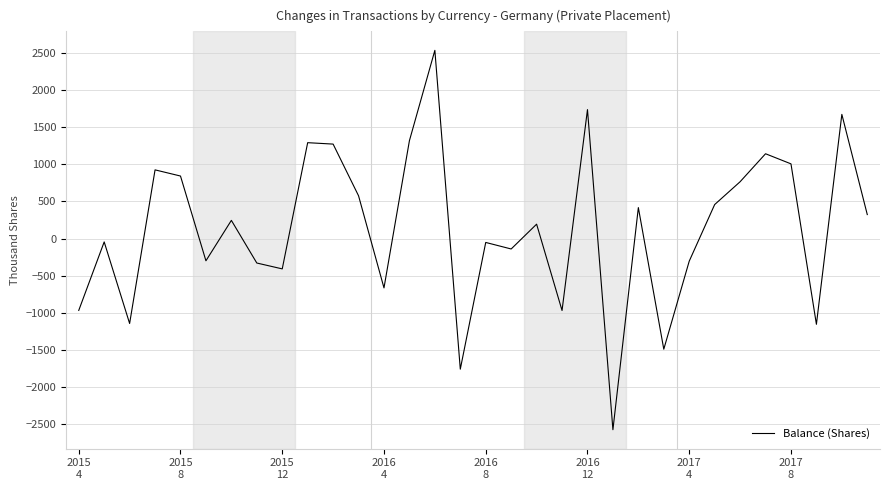

What is the smallest value displayed?

-2573